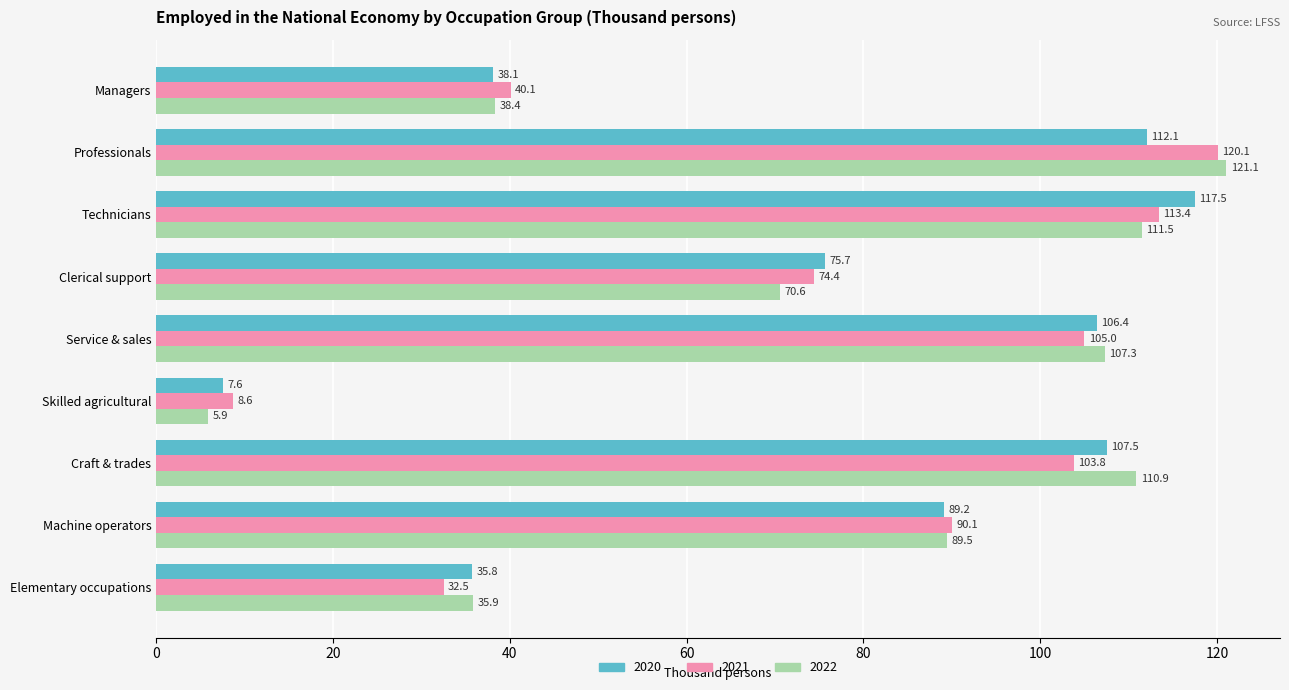

How many data points does each series have?

9